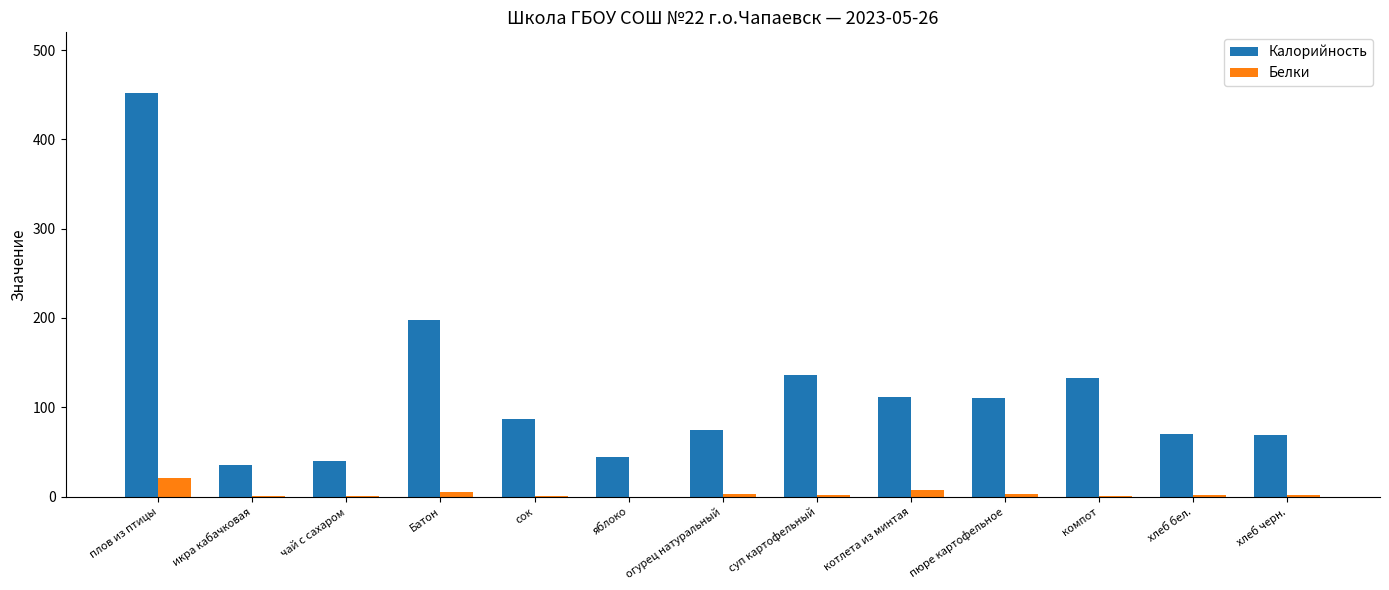

At which label is Калорийность closest to 243?

Батон